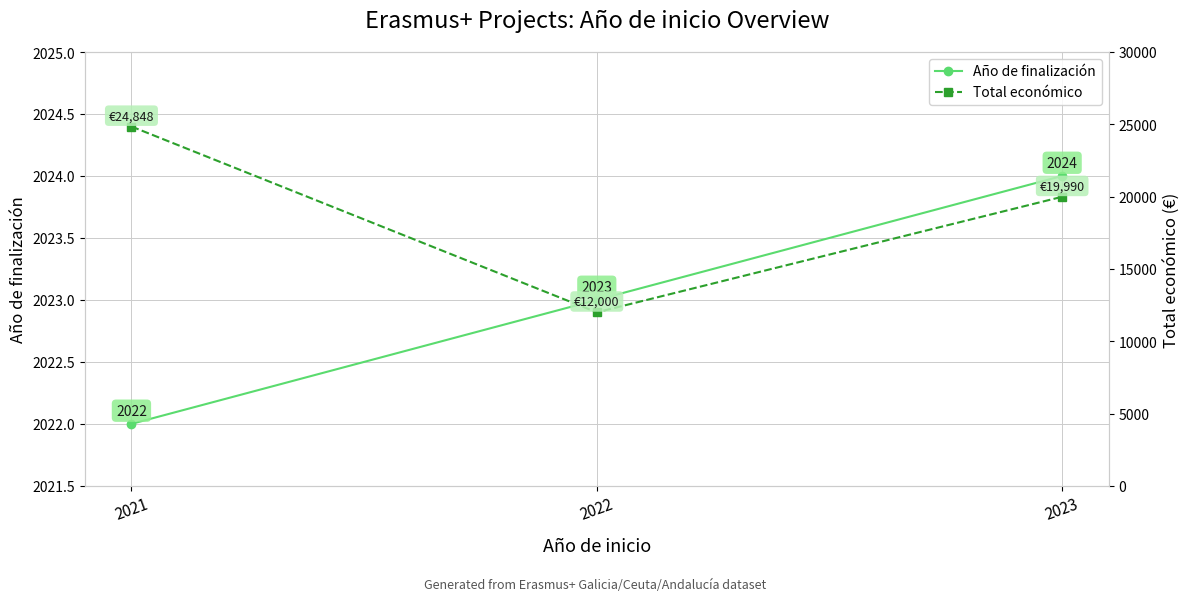

The Año de finalización series shows 2023 at 2022. True or false?

True